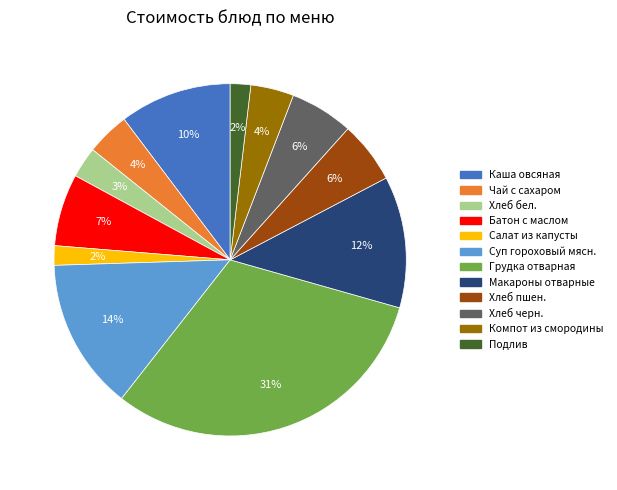

To the nearest percent, what is the average slice percentage?

8%